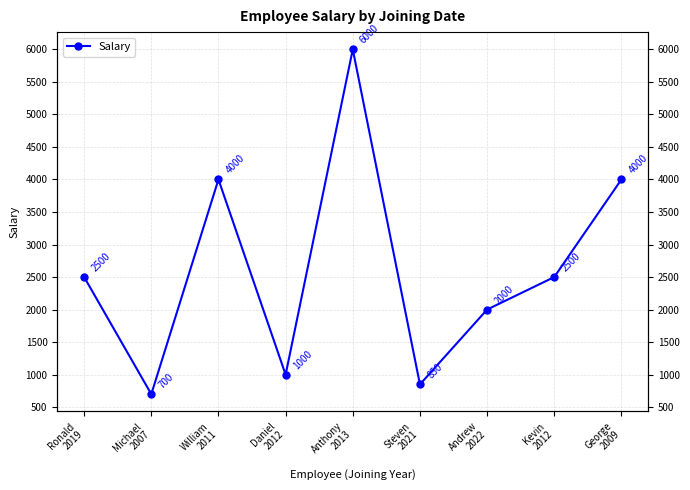

How many data points are less than 2500?

4